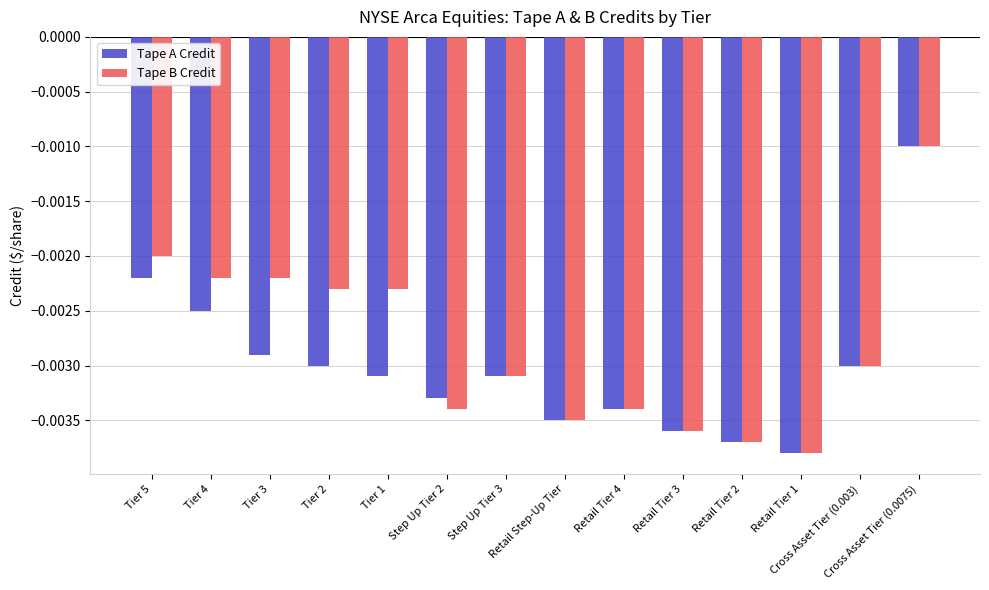

What is the label of the 1st bar from the left?

Tier 5